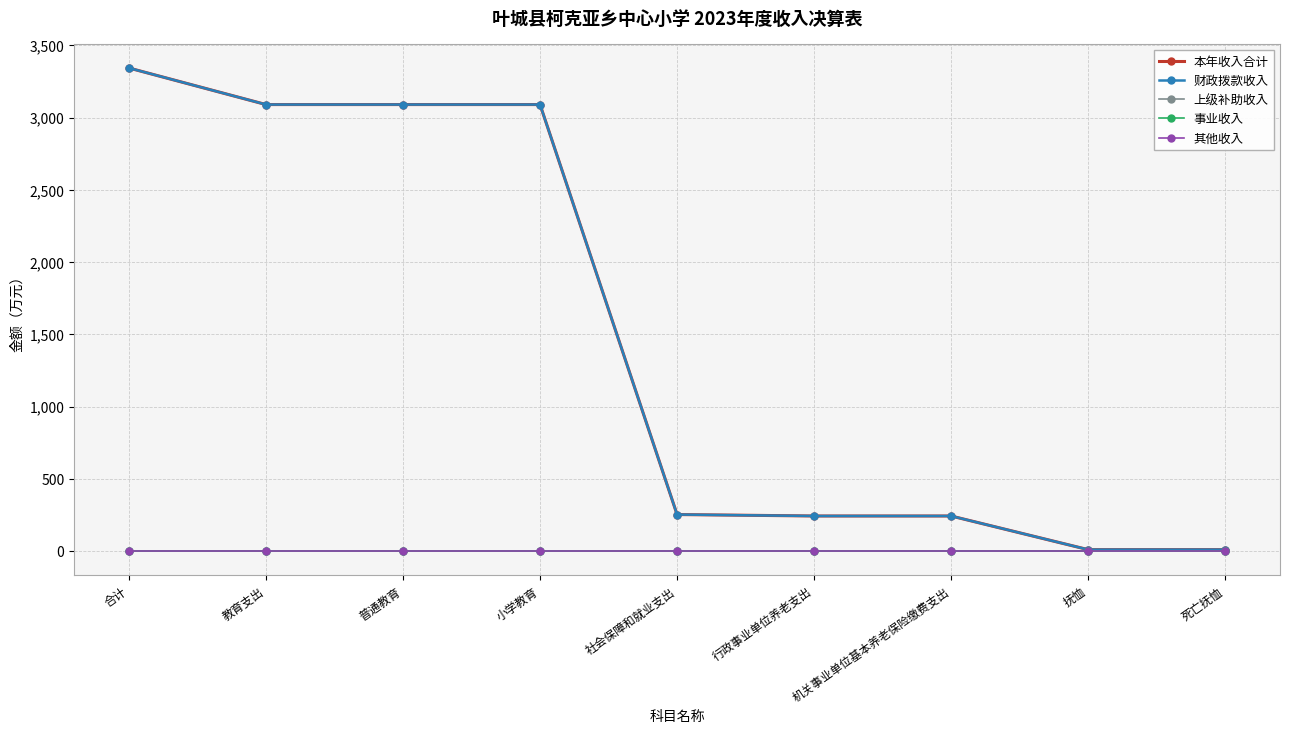

True or false: 其他收入 has more than 2 points higher than both neighbors.

False